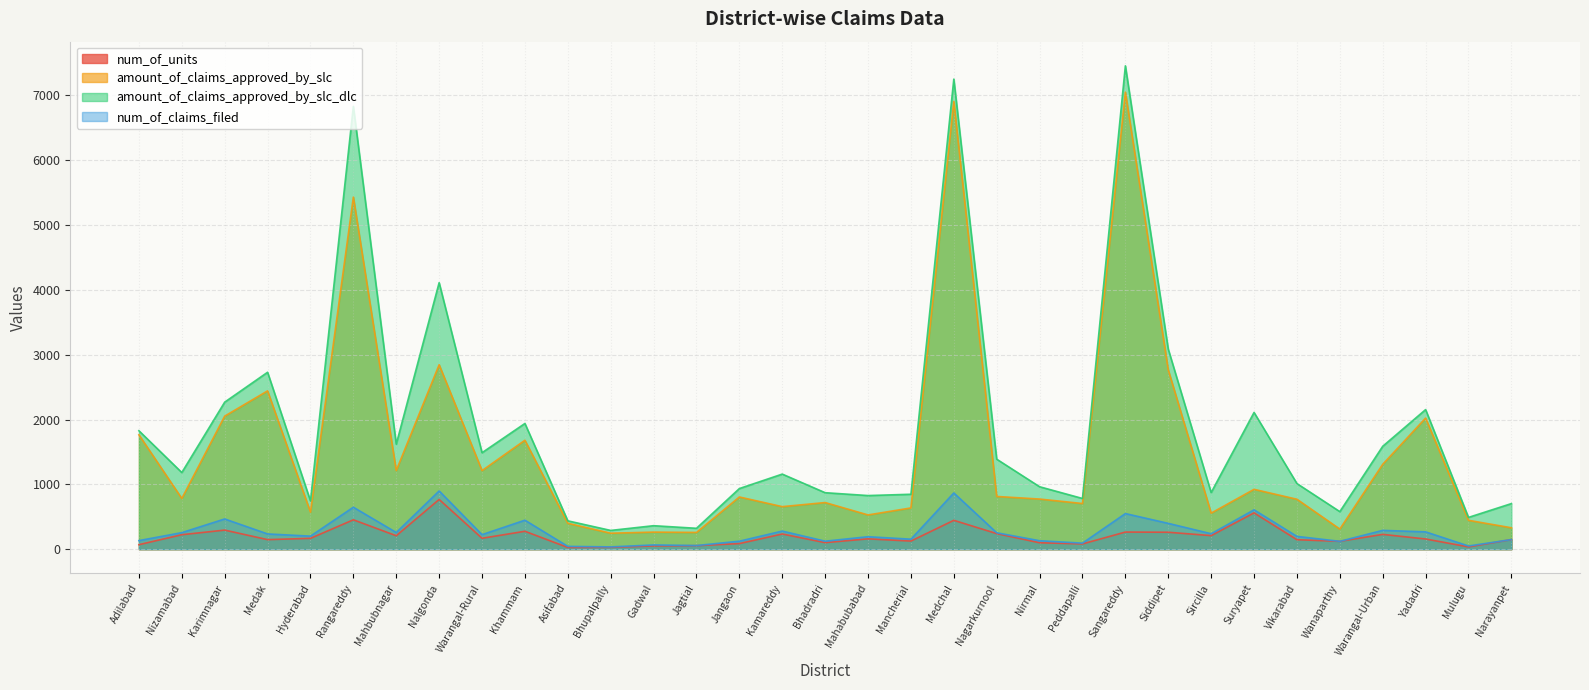

What are all the series names shown in the legend?

num_of_units, amount_of_claims_approved_by_slc, amount_of_claims_approved_by_slc_dlc, num_of_claims_filed